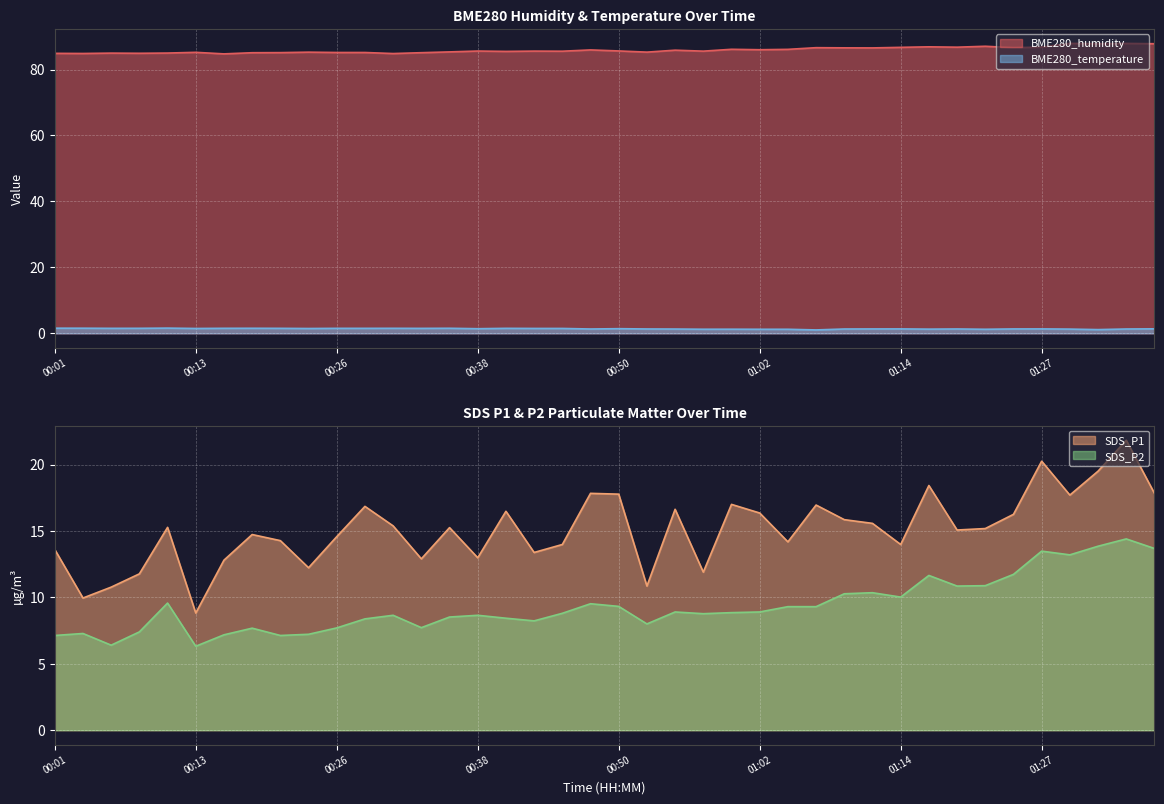

What is the difference between the maximum and minimum values in the BME280_temperature series?

0.6